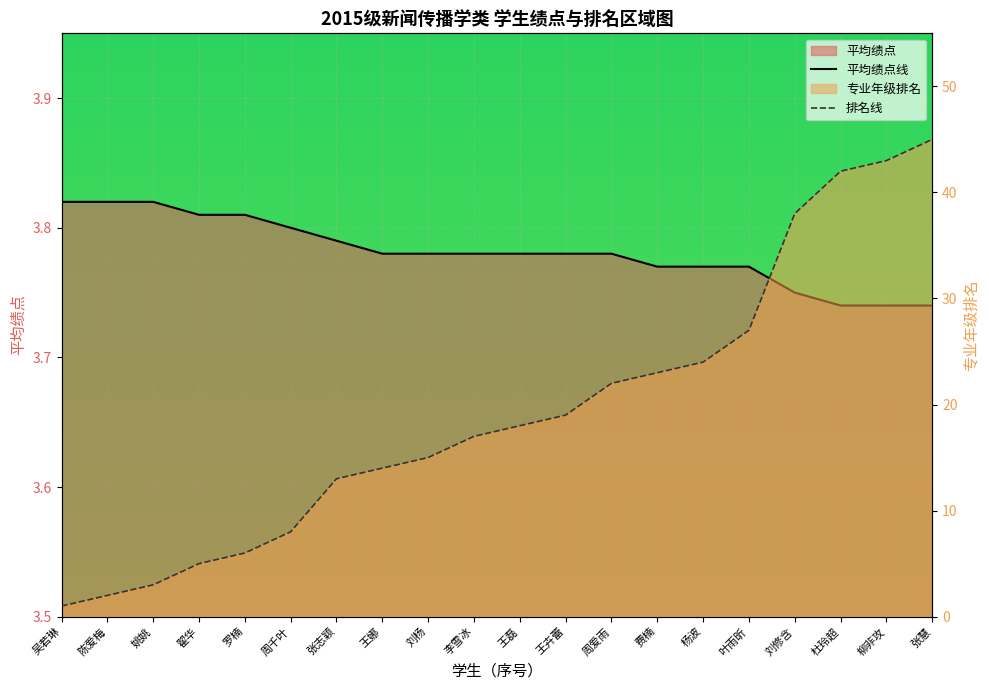

What is the spread (max minus min) of values at 张慧?

41.3